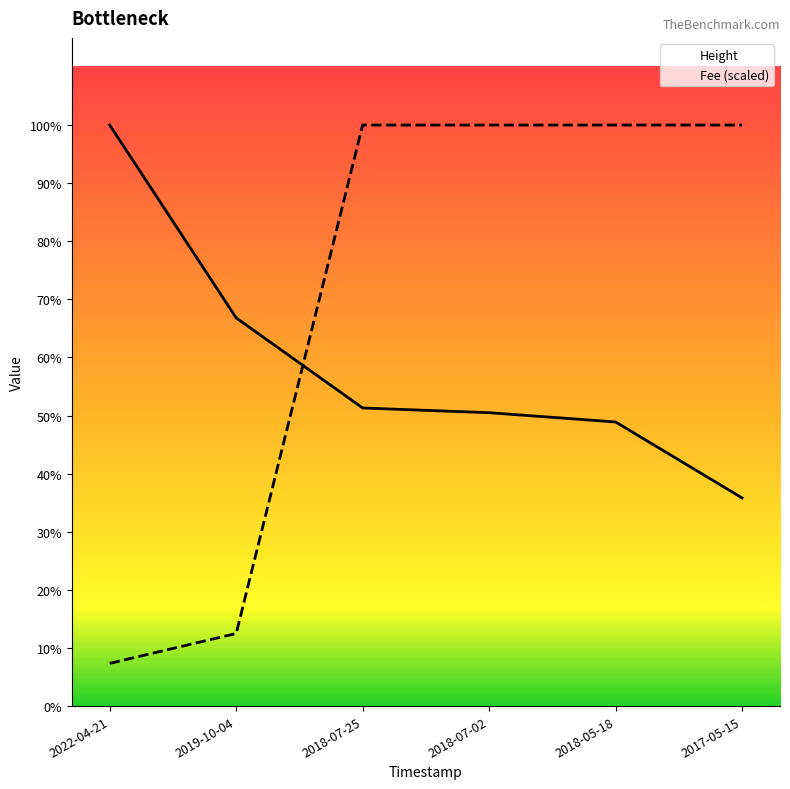

What position from the right is 2018-05-18?

2